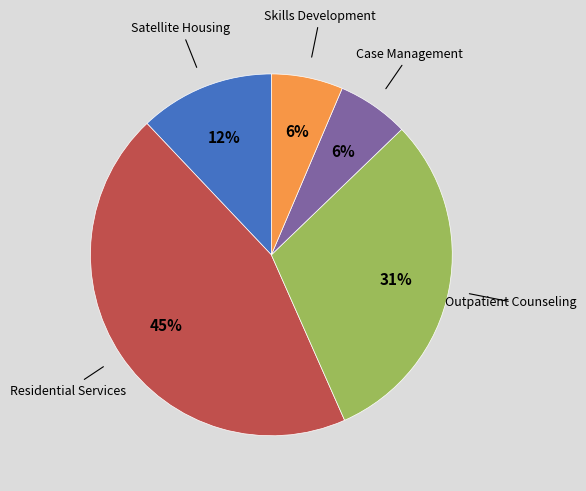

To the nearest percent, what is the average slice percentage?

20%